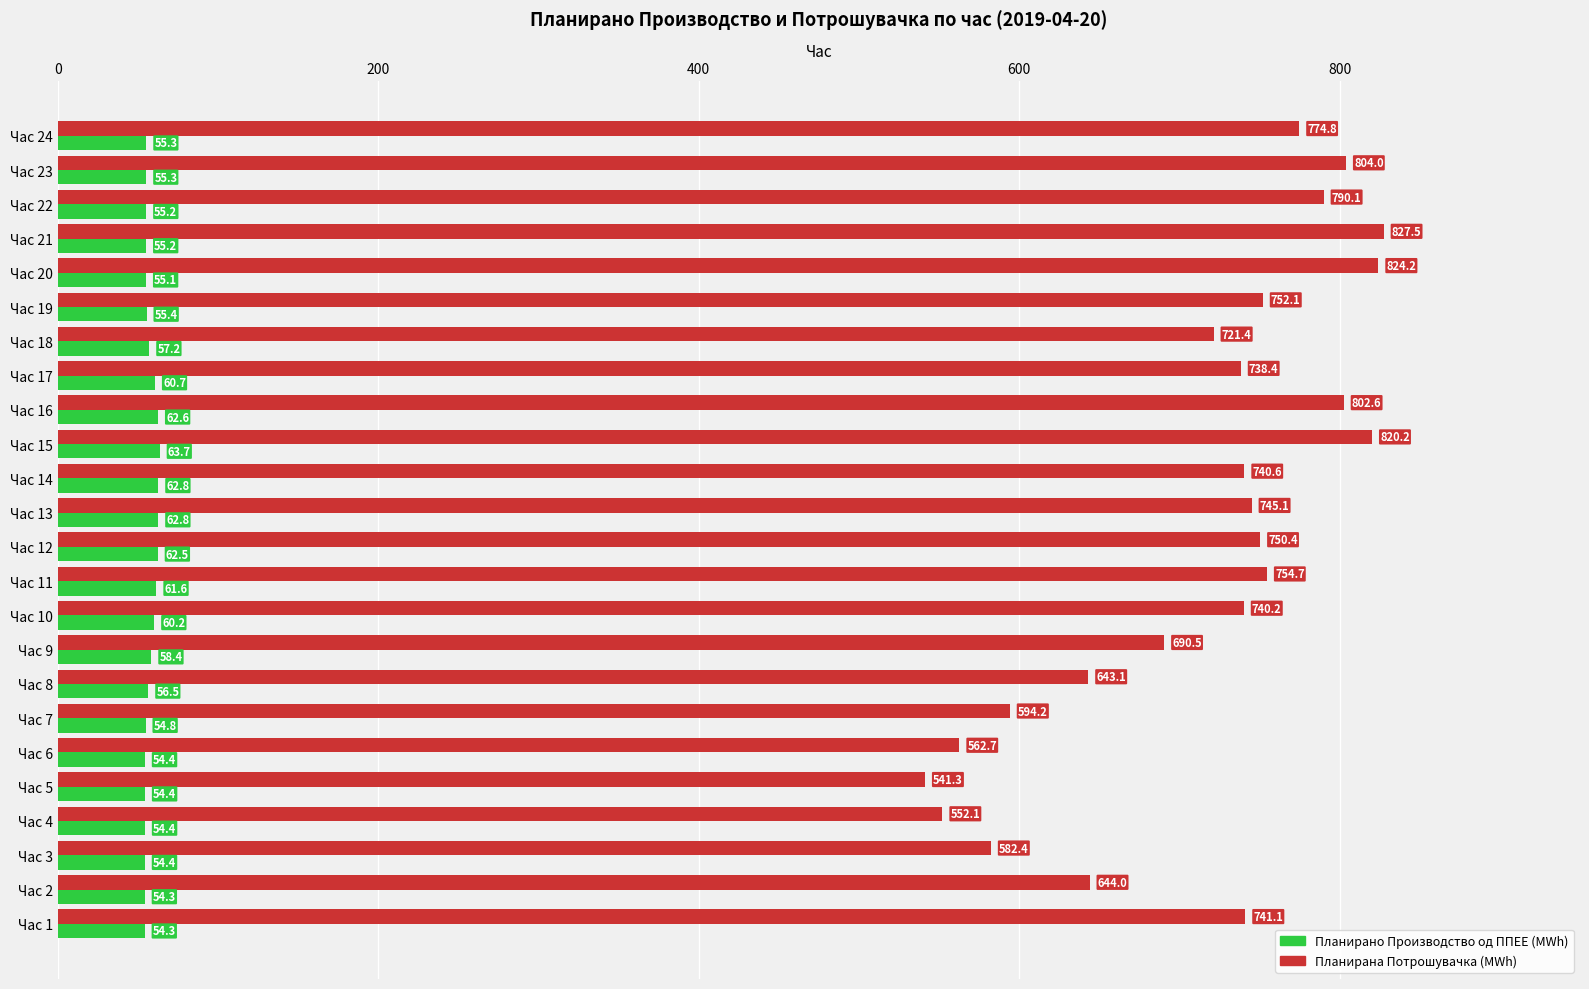

At which category does the chart reach its peak across all series?

Час 21